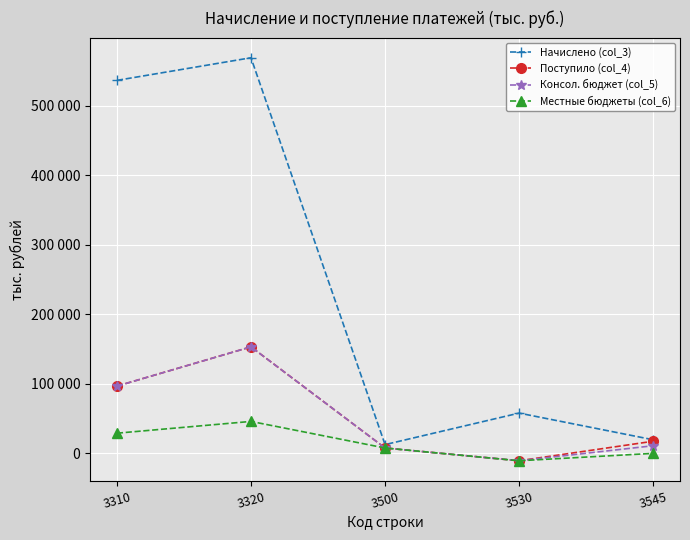

Reading left to right, list all the values displayed in this chart.

Начислено (col_3): 536696	569238	12625	57961	19589
Поступило (col_4): 96742	153279	7733	-10638	17456
Консол. бюджет (col_5): 96750	153279	7733	-10638	10997
Местные бюджеты (col_6): 29022	45984	7733	-10638	0